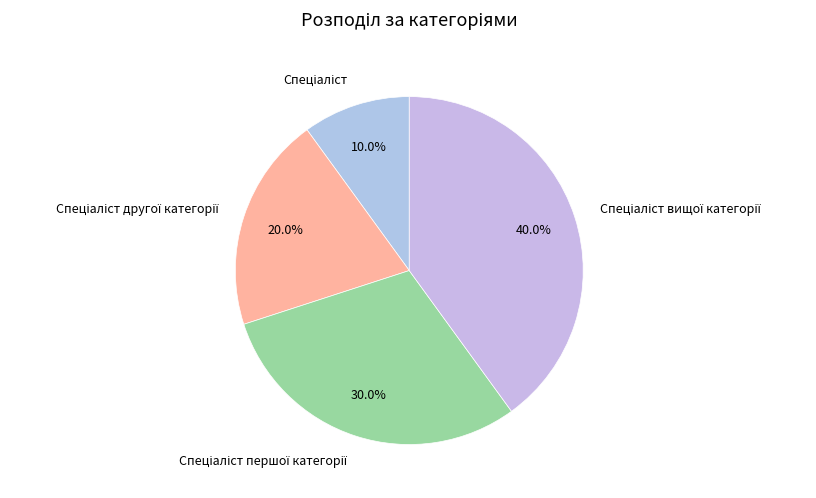

How many slices are in this pie chart?

4